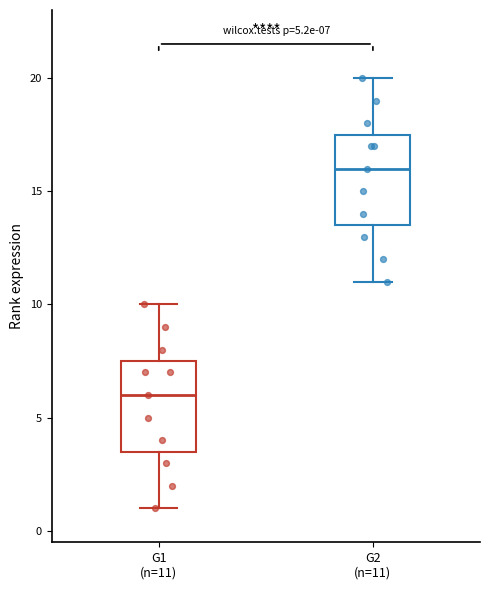

Which box's median line is the lowest?

G1 (n=11)